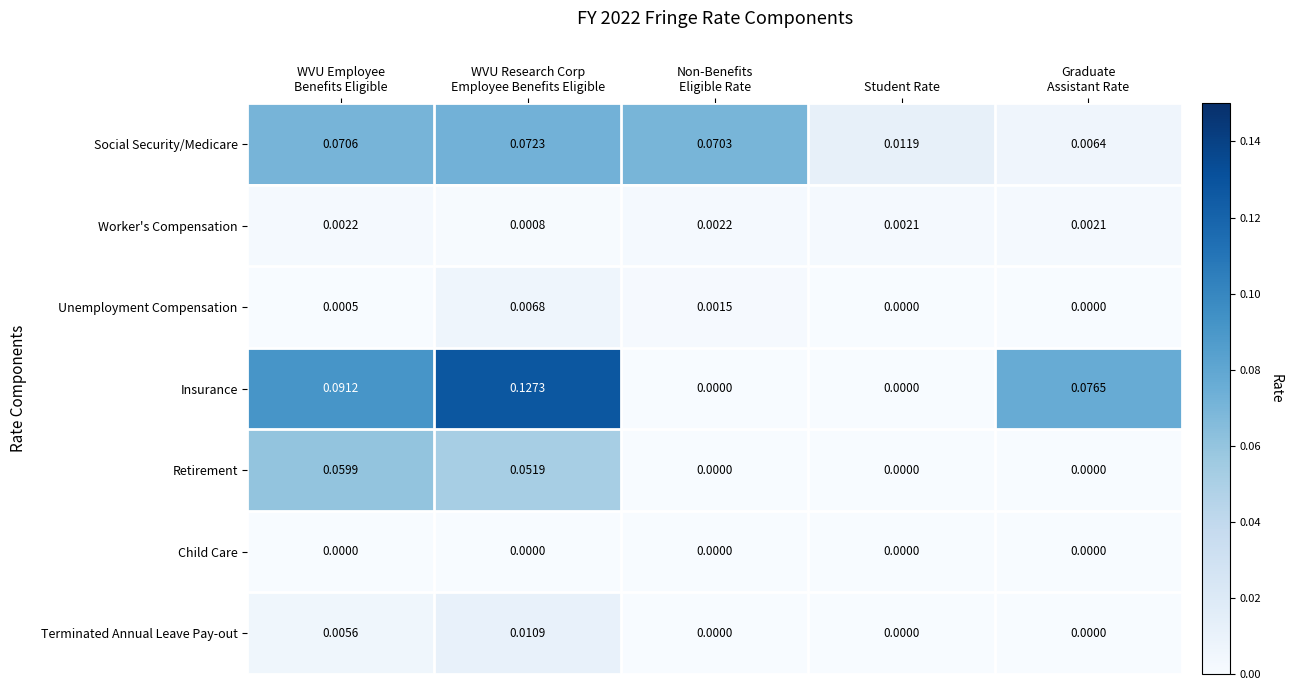

Rank the series by their maximum value, from highest to lowest.

Insurance, Social Security/Medicare, Retirement, Terminated Annual Leave Pay-out, Unemployment Compensation, Worker's Compensation, Child Care